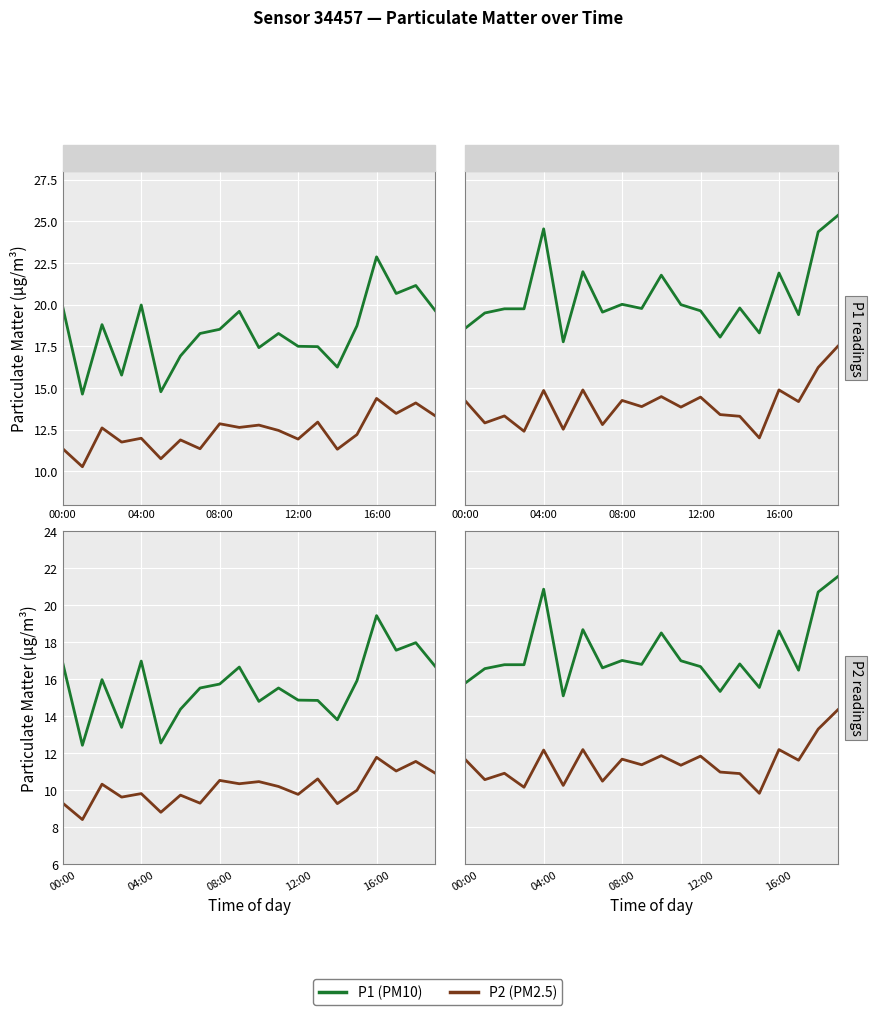

Does the chart display data point markers on the line(s)?

No